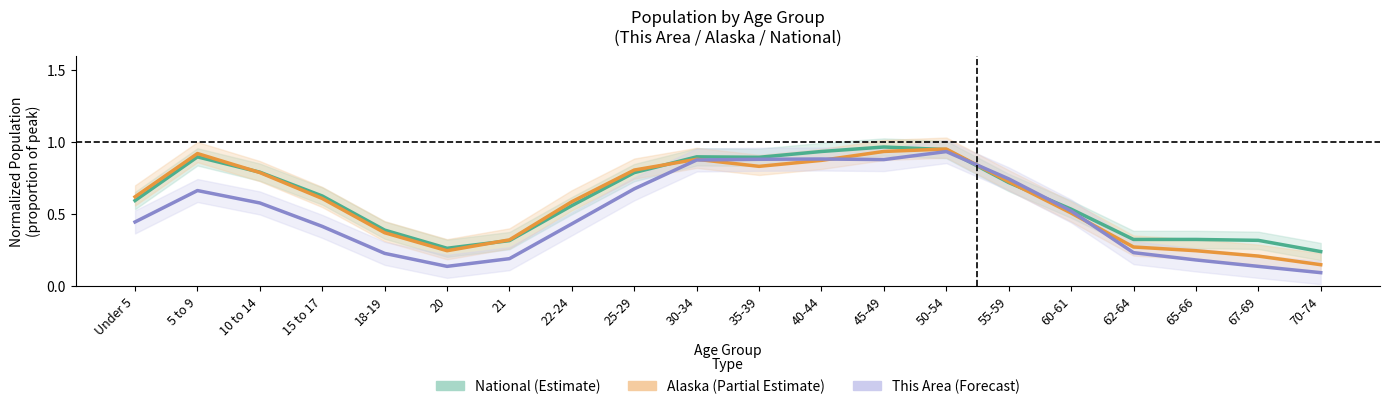

What is the label of the 17th point from the right?

15 to 17